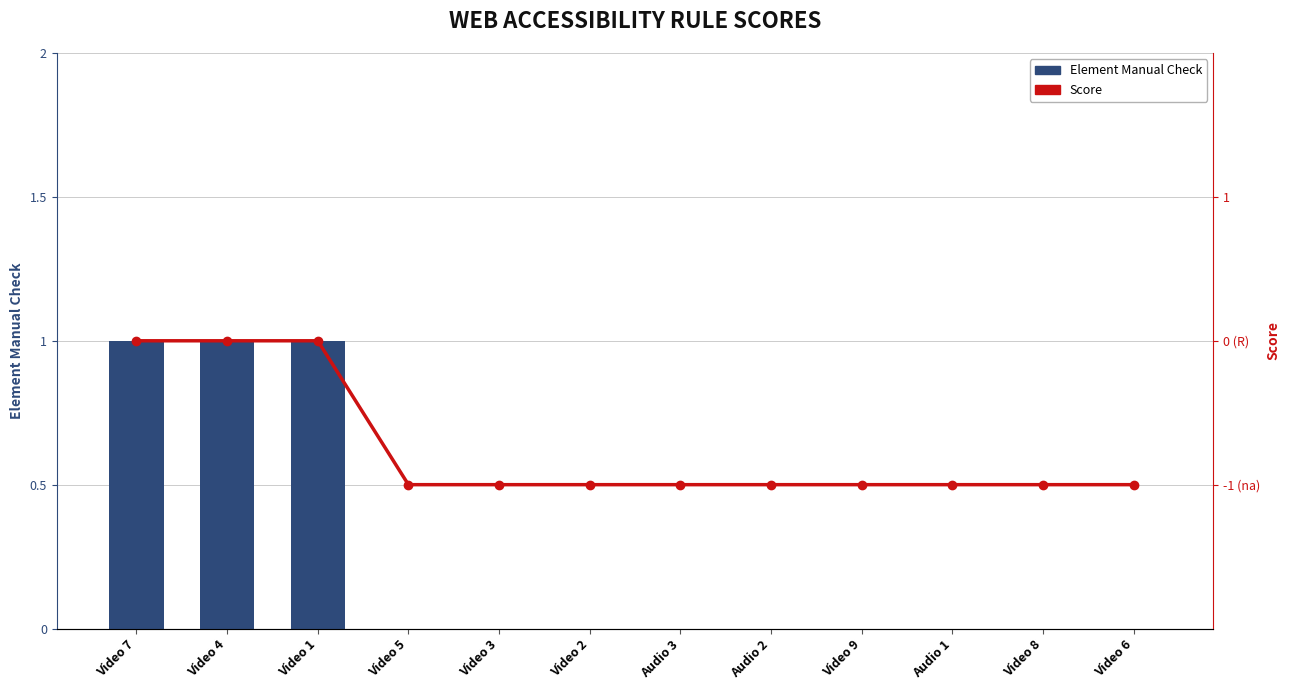

Which series changed the most between Video 4 and Video 8?

Element Manual Check